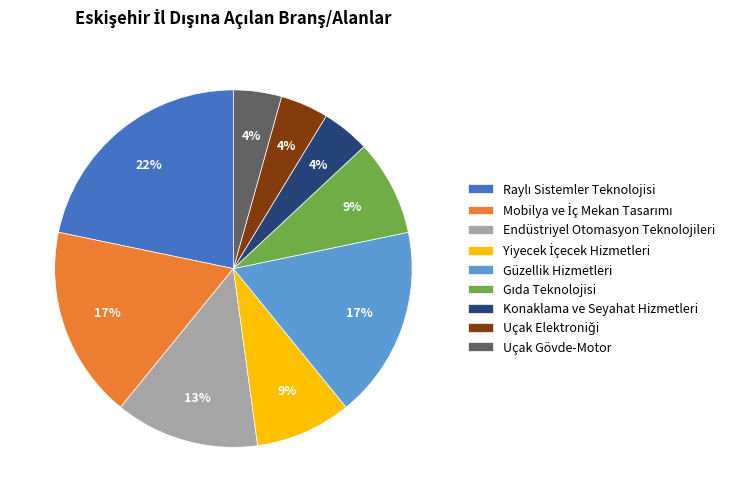

Is it true that Güzellik Hizmetleri is 26% of the pie?

False